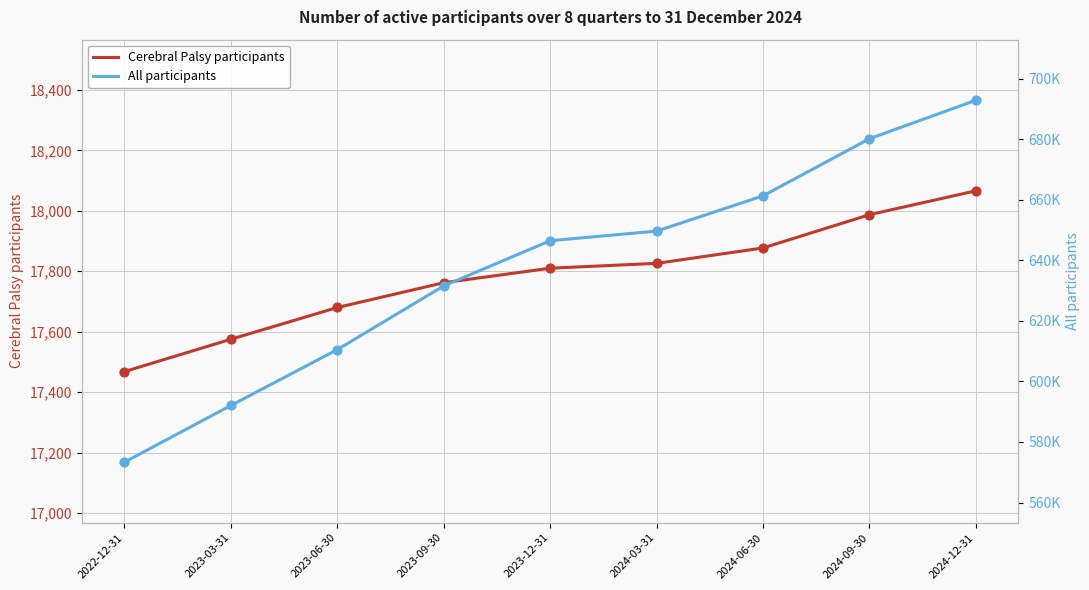

What is the total value across all series at 2024-12-31?

710889